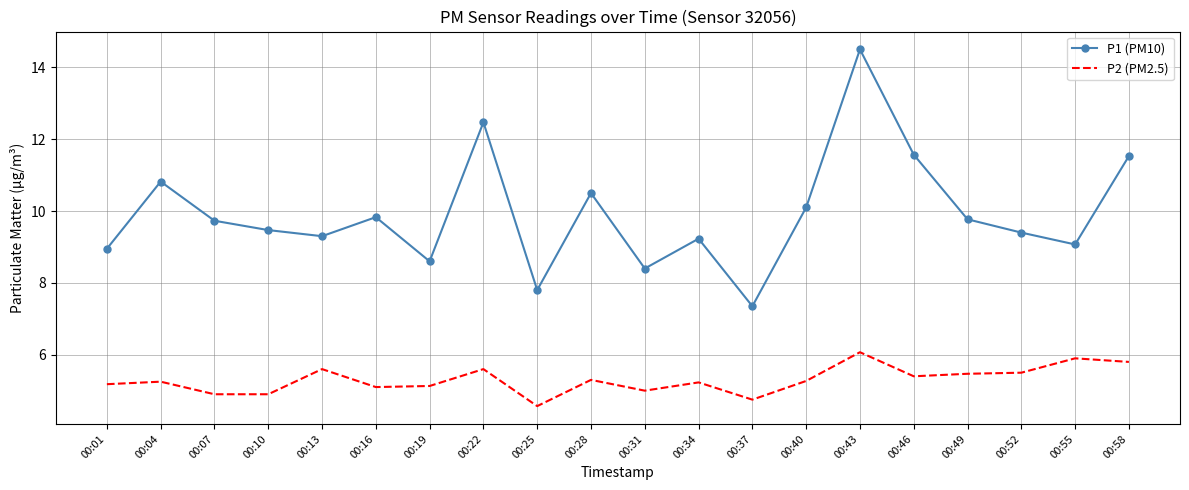

Which series has the largest range (max minus min)?

P1 (PM10)